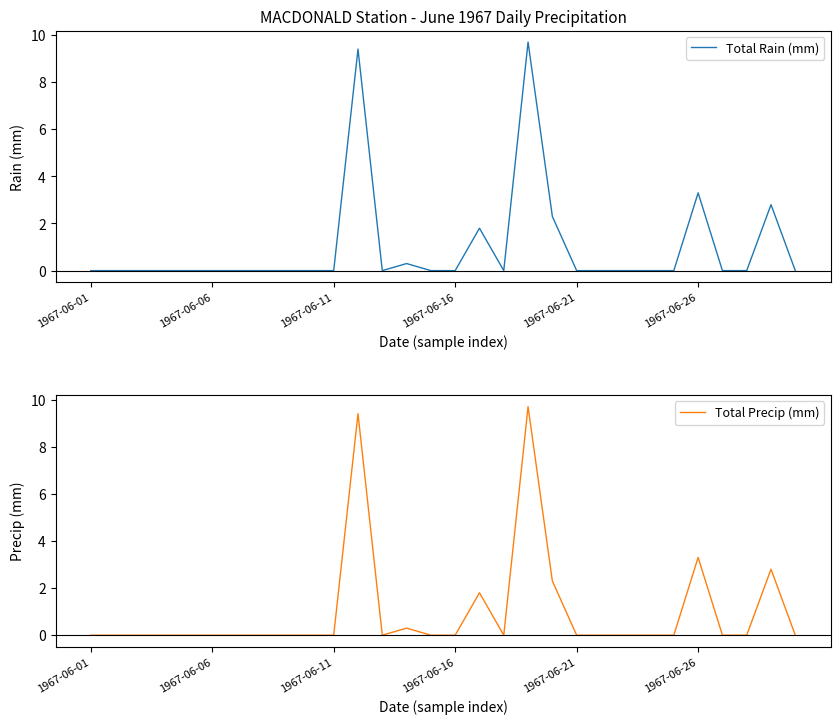

True or false: Total Precip (mm) and Total Rain (mm) cross at least once.

False